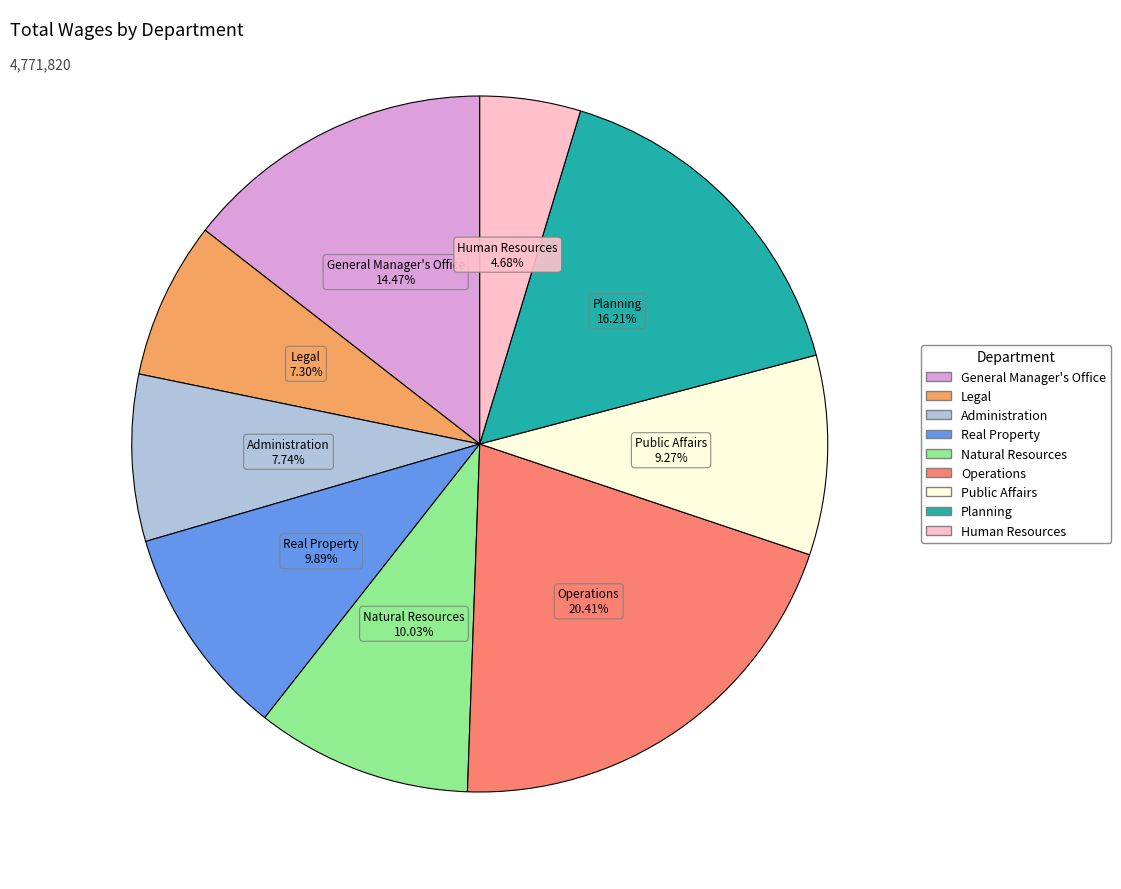

Which has a higher value, General Manager's Office or Human Resources?

General Manager's Office